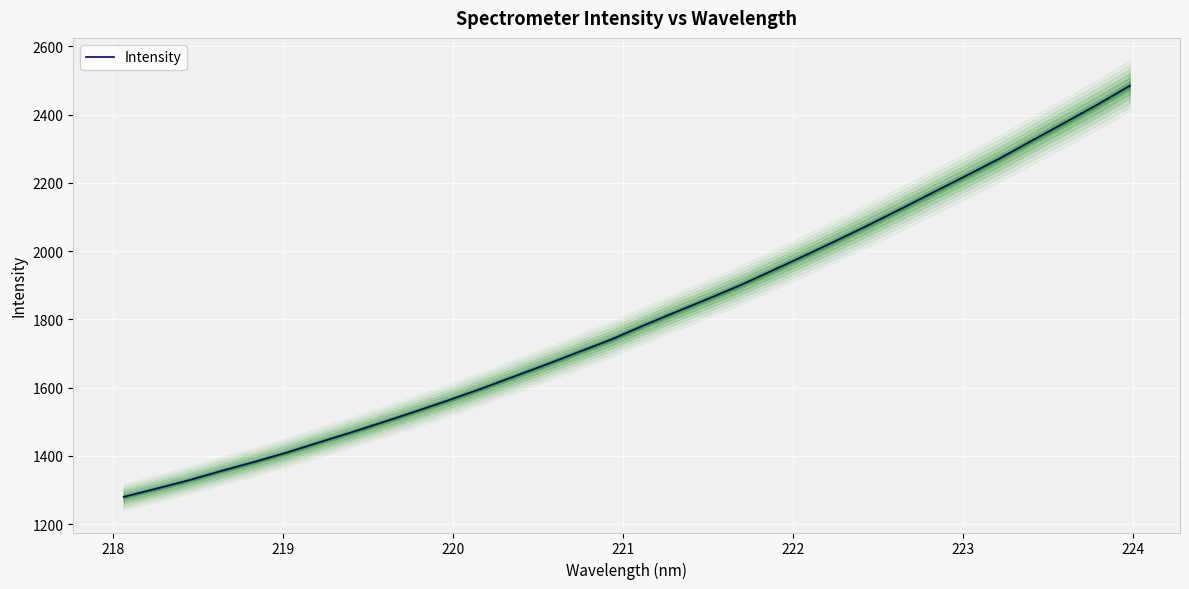

What is the sum of all values?

57720.1